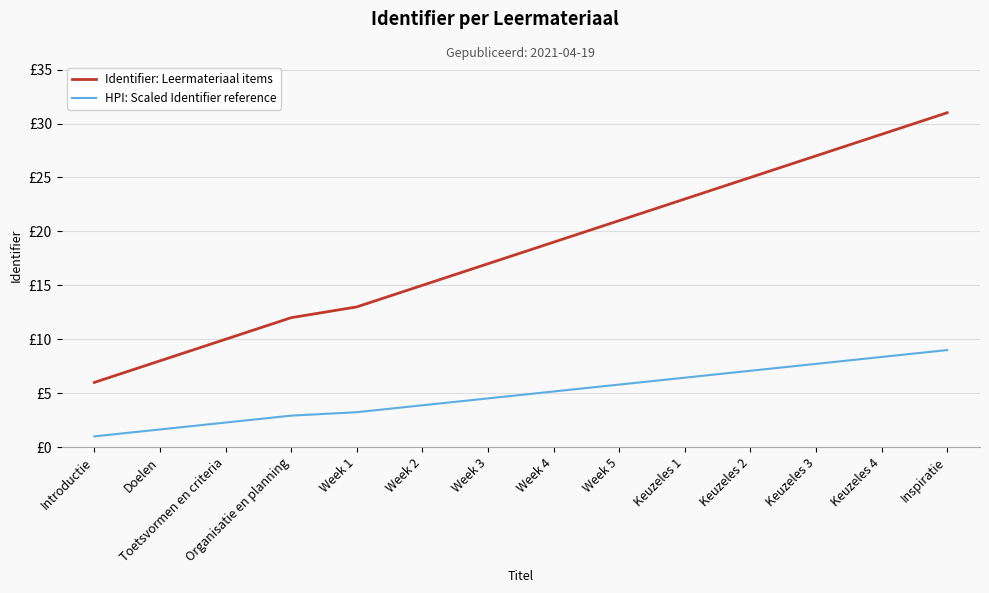

Between Organisatie en planning and Keuzeles 1, which is larger?

Keuzeles 1